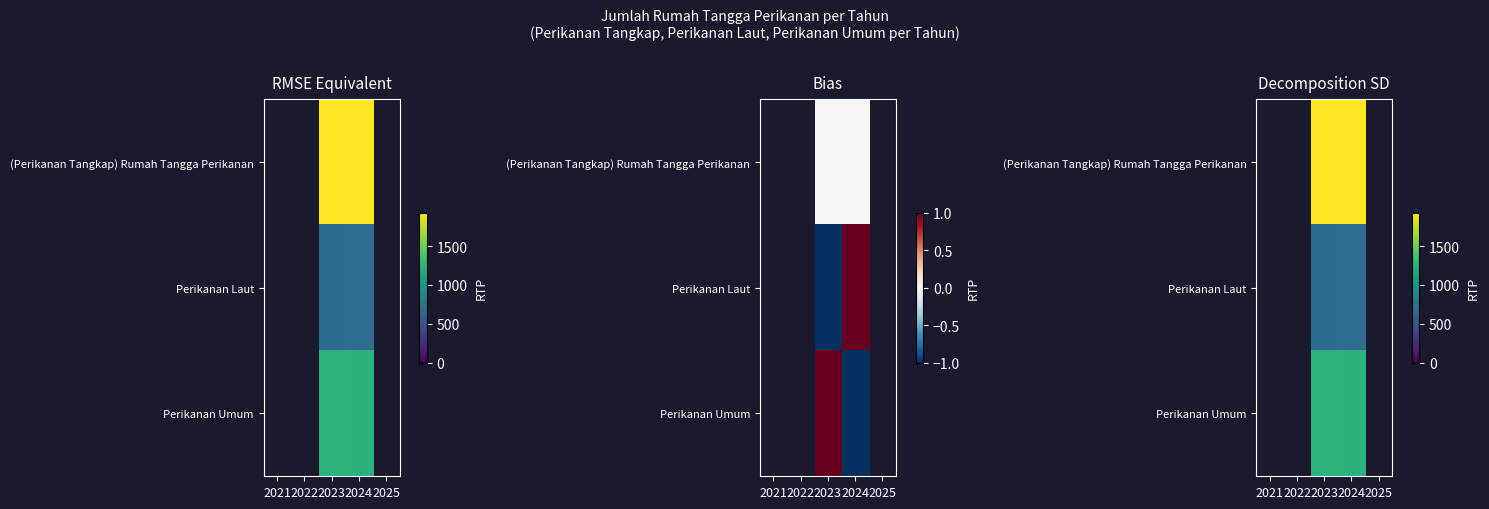

What is the spread (max minus min) of values at 2024?

1242.0